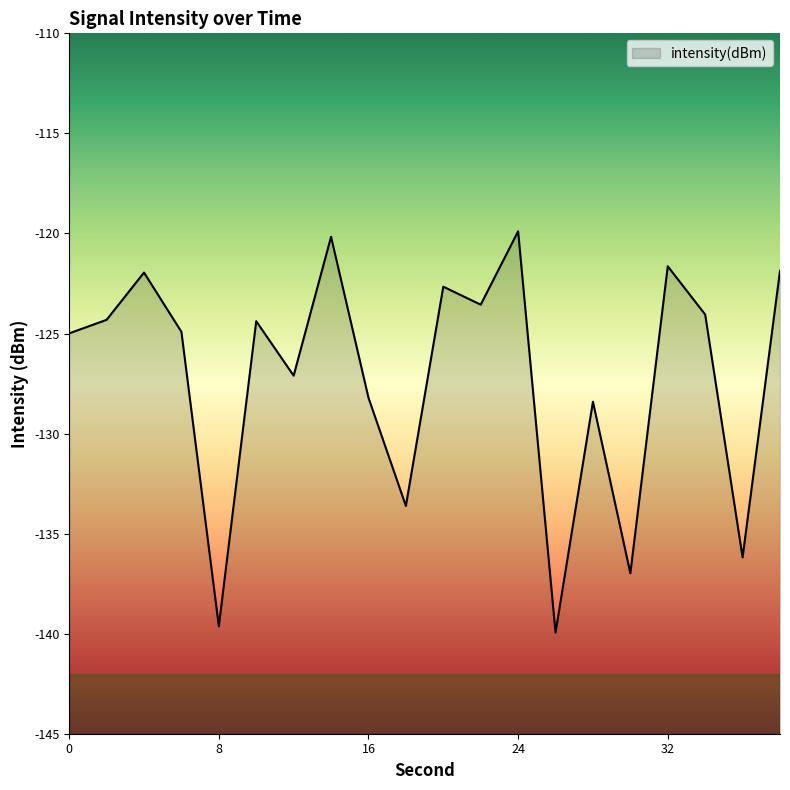

True or false: there are more than 0 points higher than both neighbors.

True